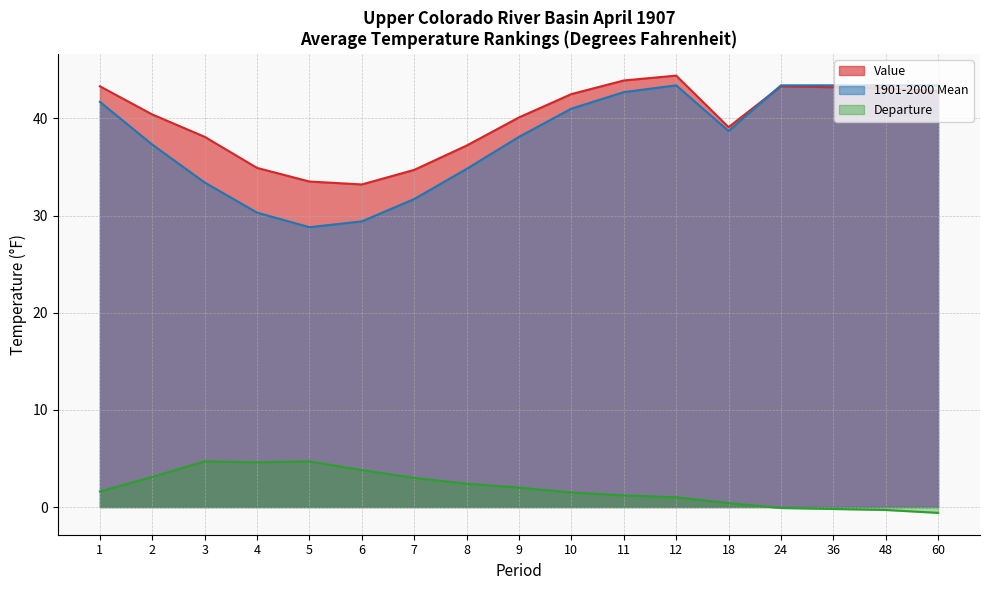

In Departure, how many points are lower than both neighbors (excluding endpoints)?

1